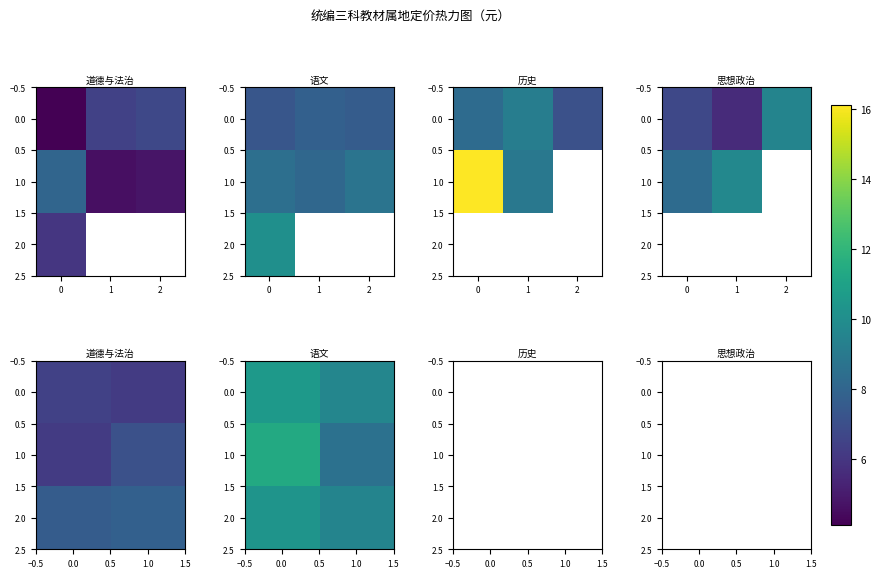

List the series in order of their overall mean, lowest first.

0.0, 1.0, 2.0